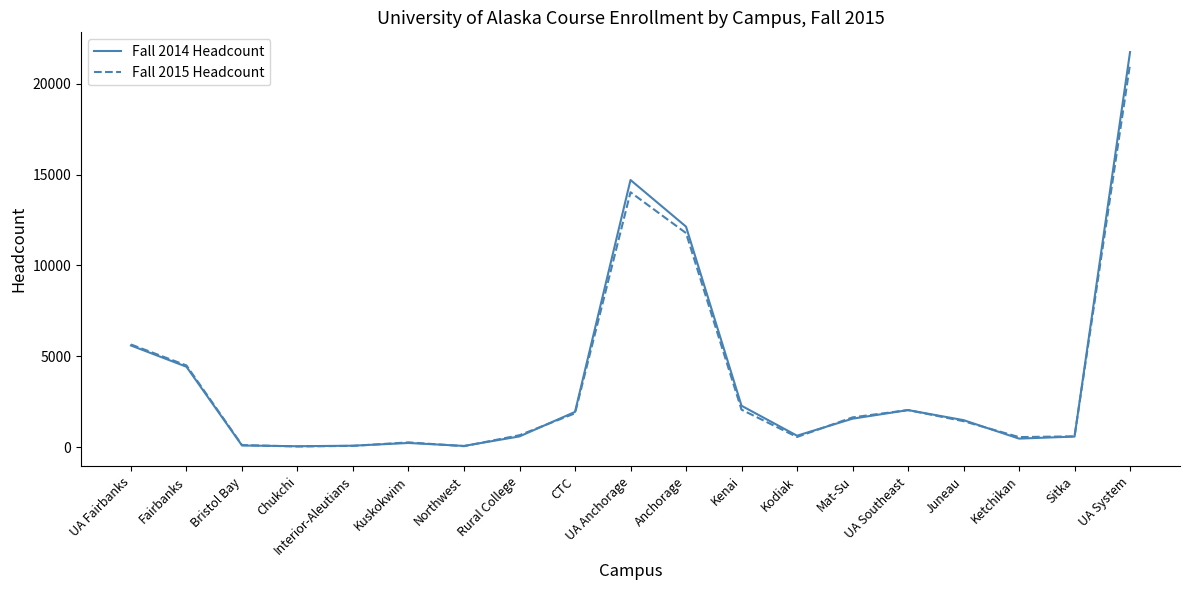

Which series has the widest spread of values?

Fall 2014 Headcount